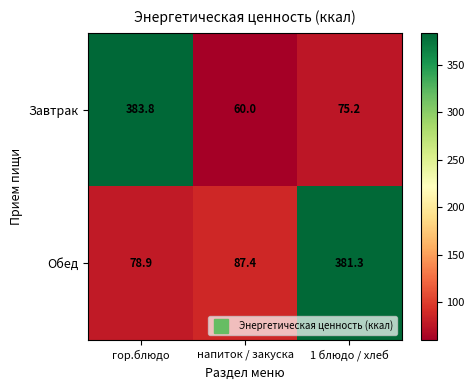

List the series in order of their overall mean, lowest first.

Завтрак, Обед